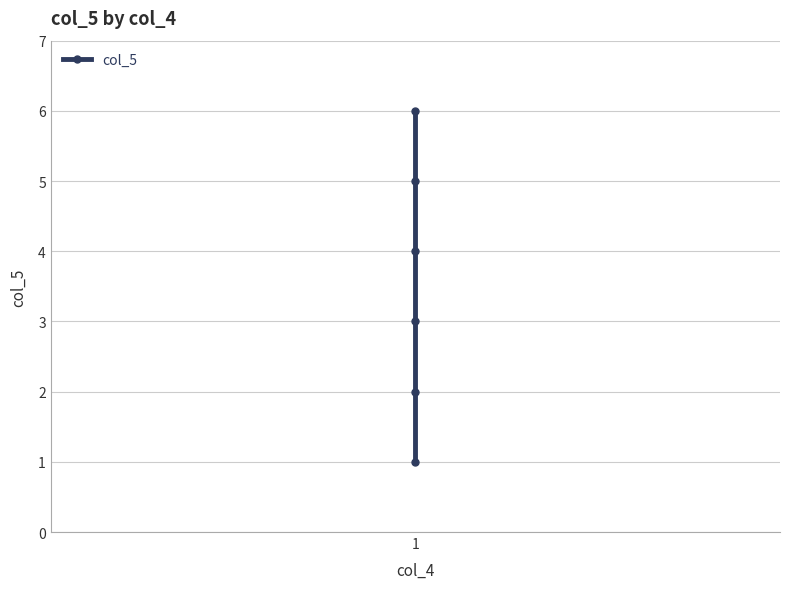

What is the change in value from 3 to 4?

+1